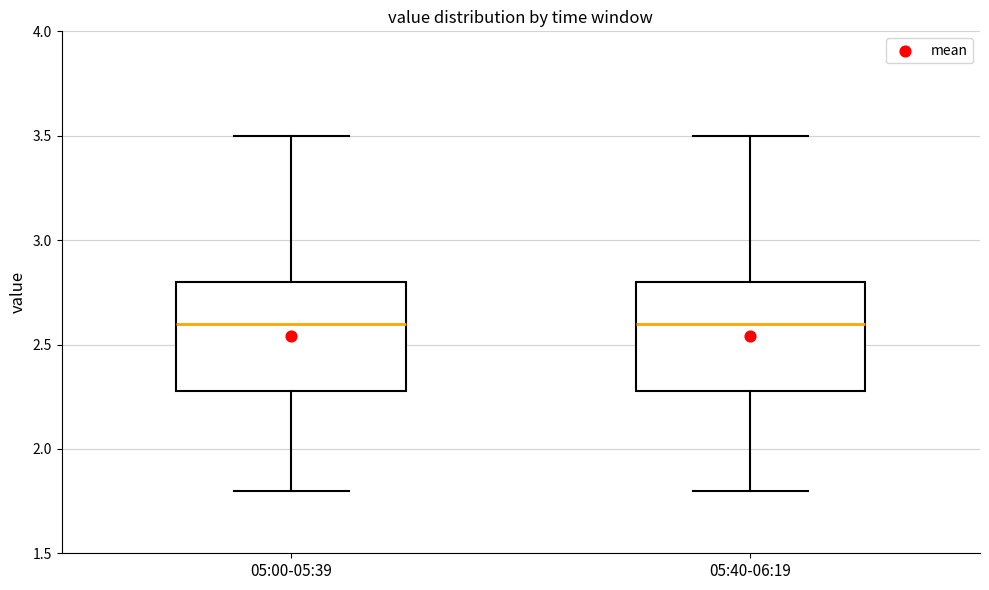

Reading left to right, read every box against the y-axis: the position of its median line, the range the box covers, and the ends of its whiskers. The values are not printed on the chart, so give them approximately, as read against the axis.

05:00-05:39: median 2.6, box 2.3 to 2.8, whiskers 1.8 to 3.5
05:40-06:19: median 2.6, box 2.3 to 2.8, whiskers 1.8 to 3.5